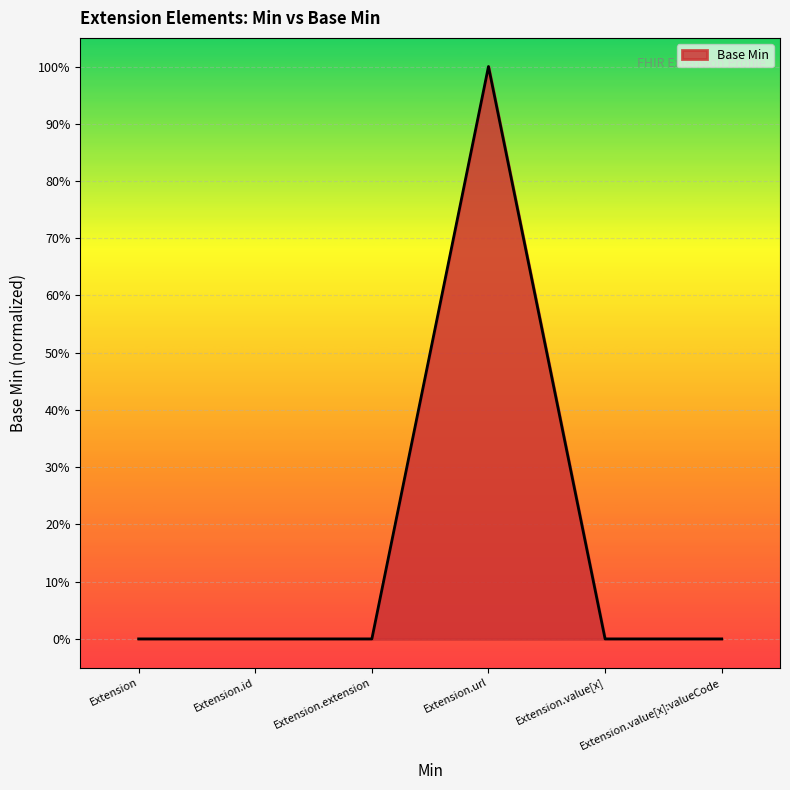

What is the difference between the maximum and second lowest values?

1